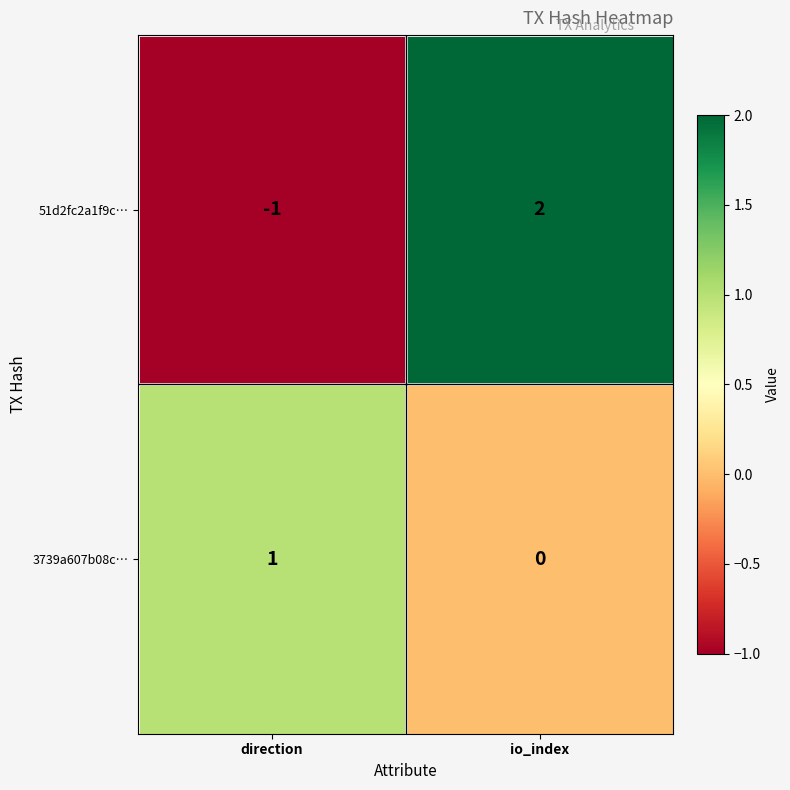

Which label corresponds to the smallest value in the chart?

direction